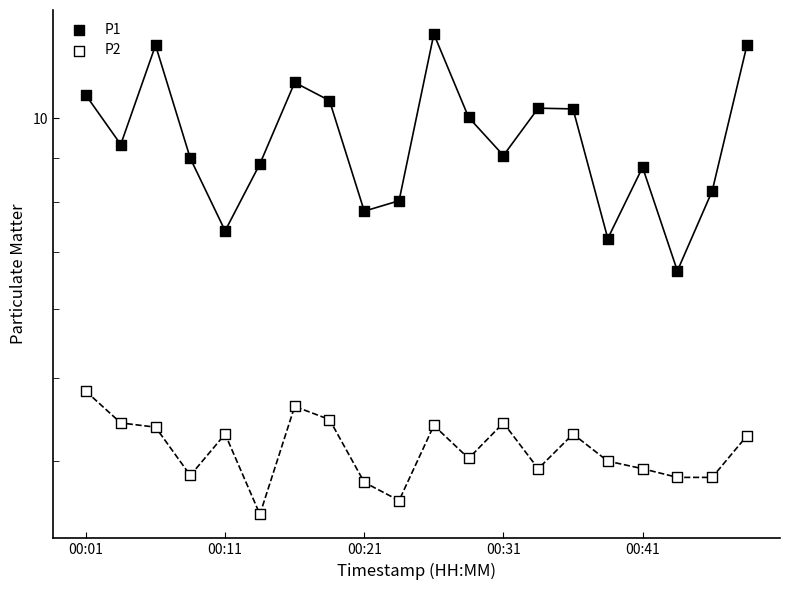

What is the total value across all series at 14?

14.6